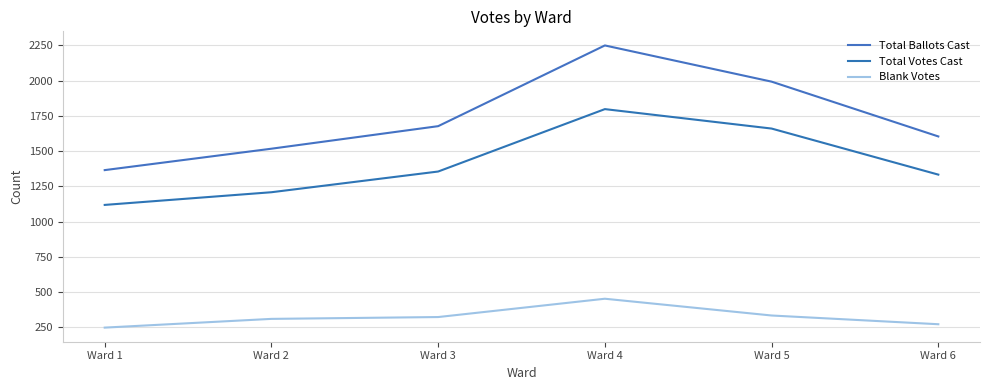

How many lines are shown in the chart?

3